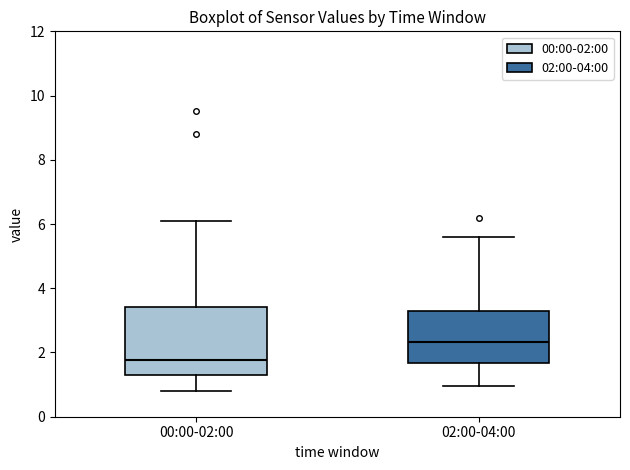

Which box is the tallest, from its lower edge to its upper edge?

00:00-02:00